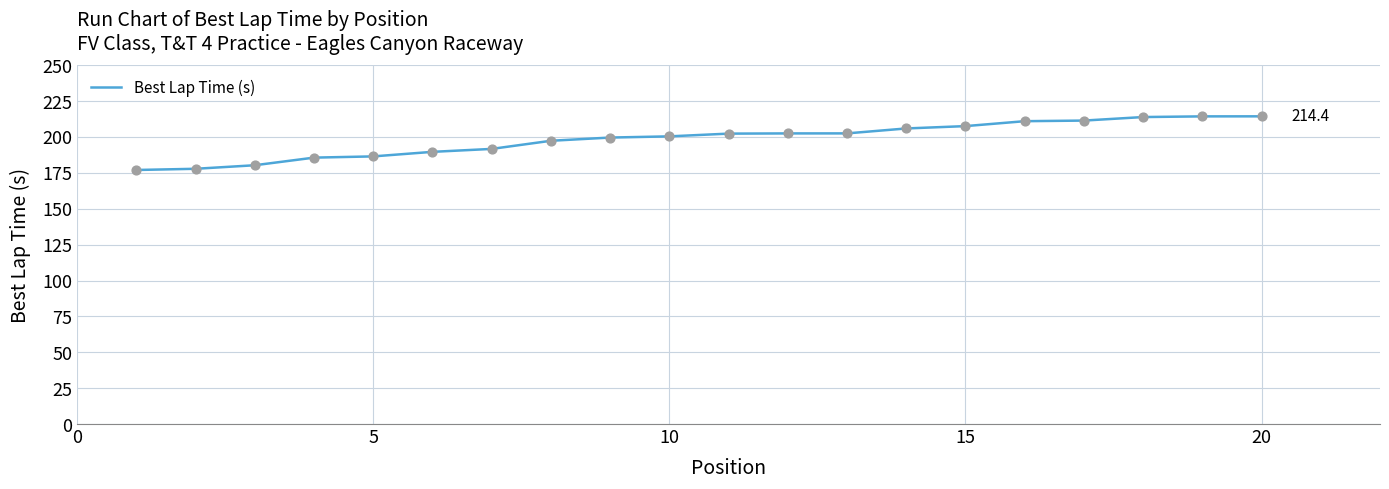

What is the greatest value displayed?

214.4